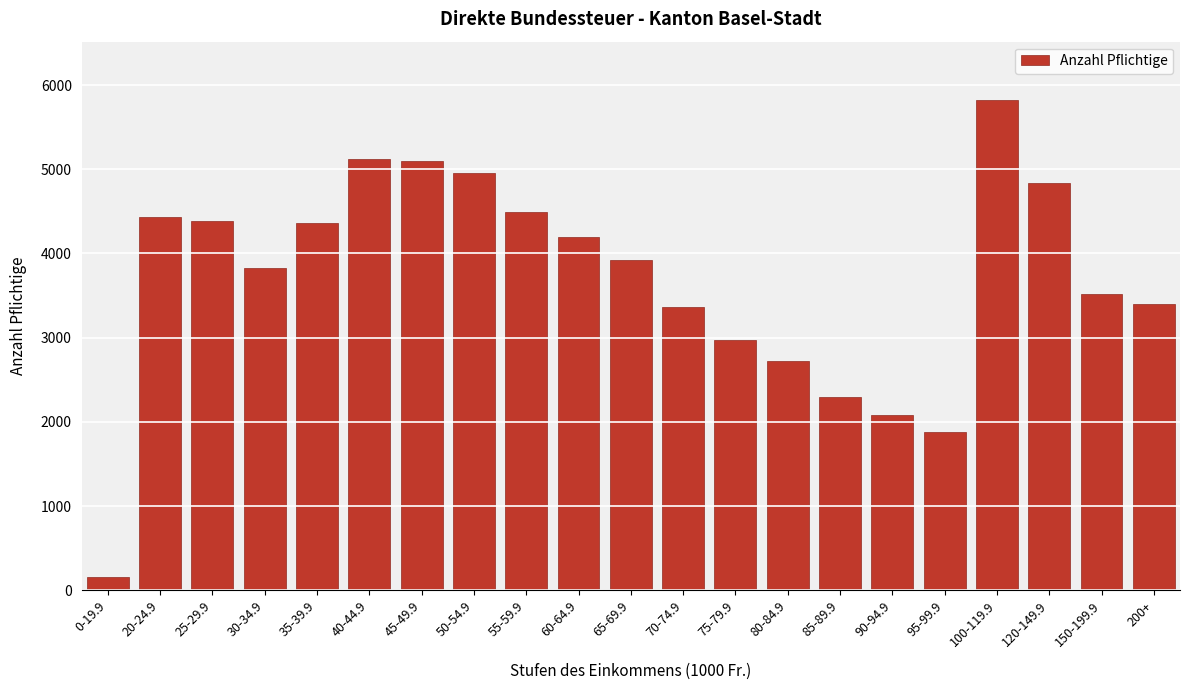

What is the difference between the second highest and second lowest values?

3243